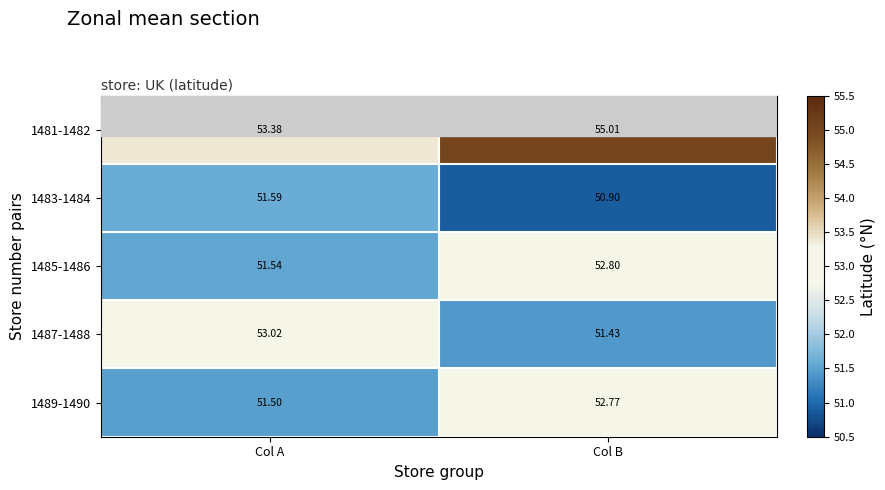

At which label does 1487-1488 reach its minimum?

Col B